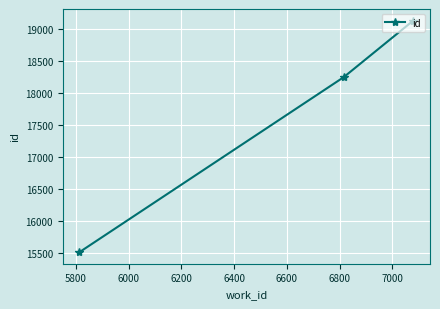

What is the maximum value shown in the chart?

19131